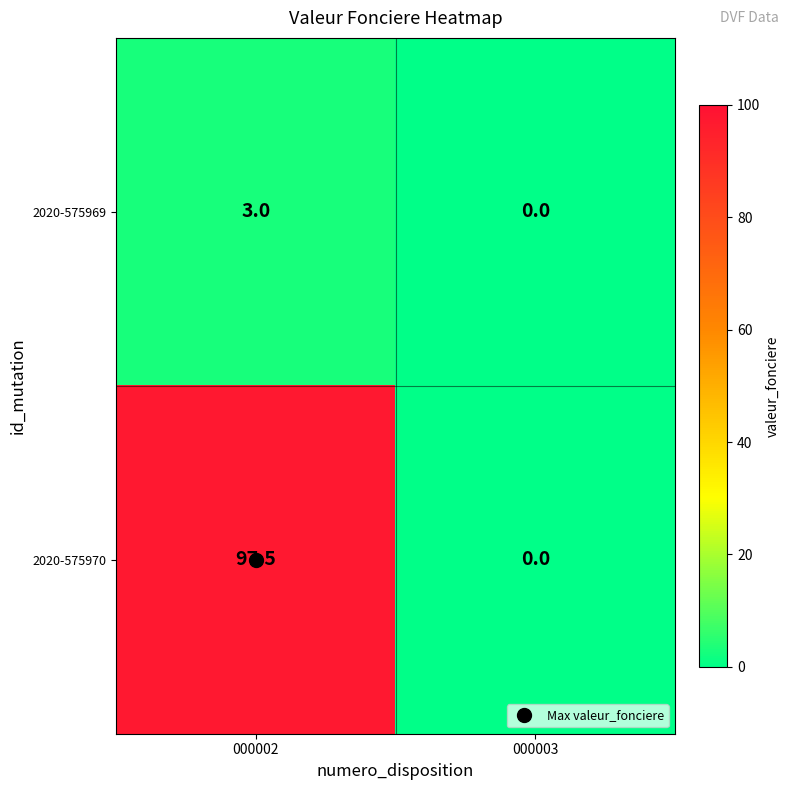

Is it true that 2020-575969 equals 1.2 at 000003?

False